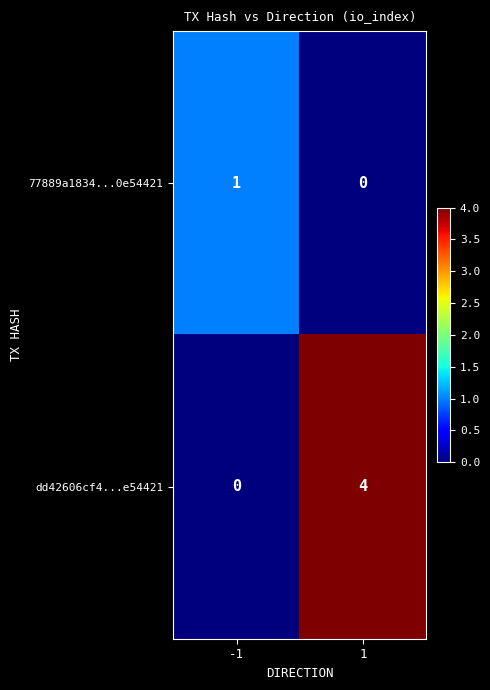

What is the spread (max minus min) of values at 1?

4